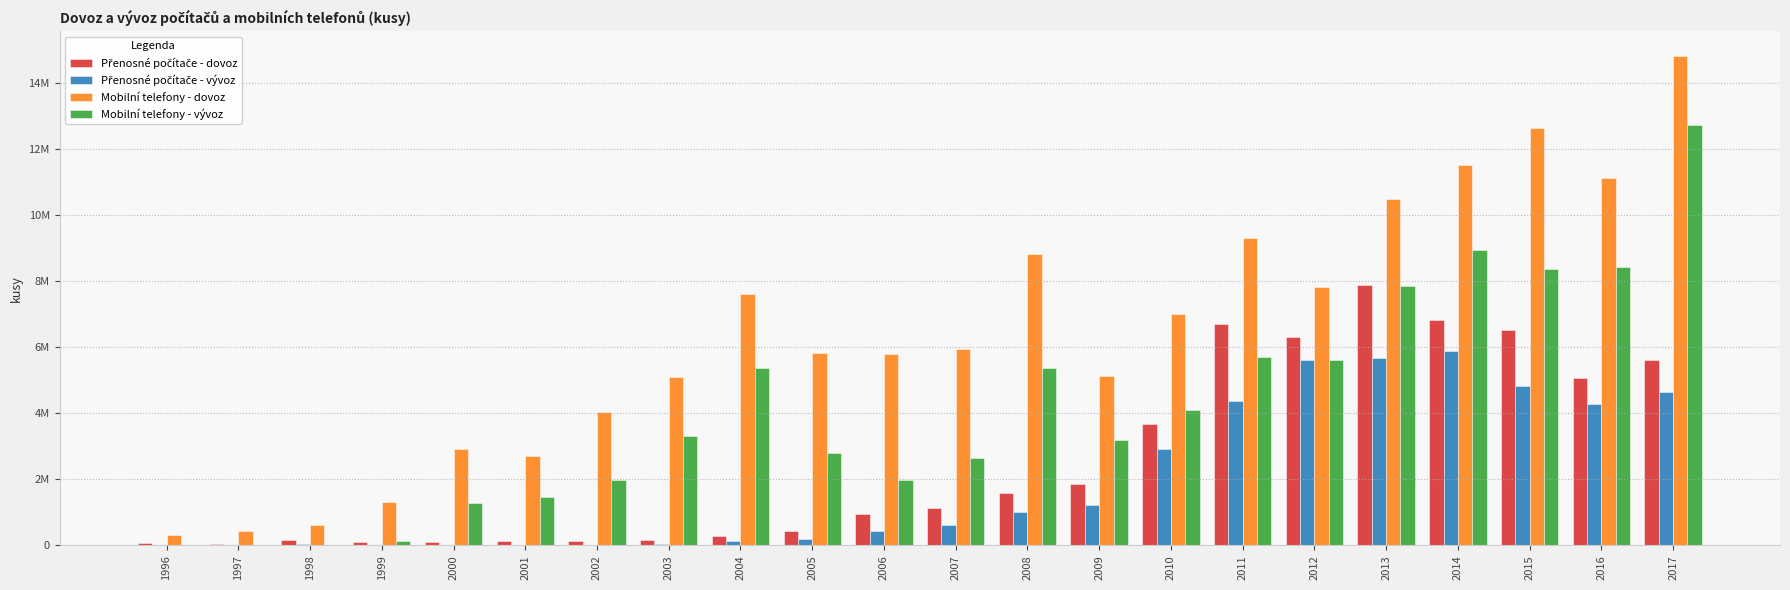

Does the chart contain stacked bars?

No